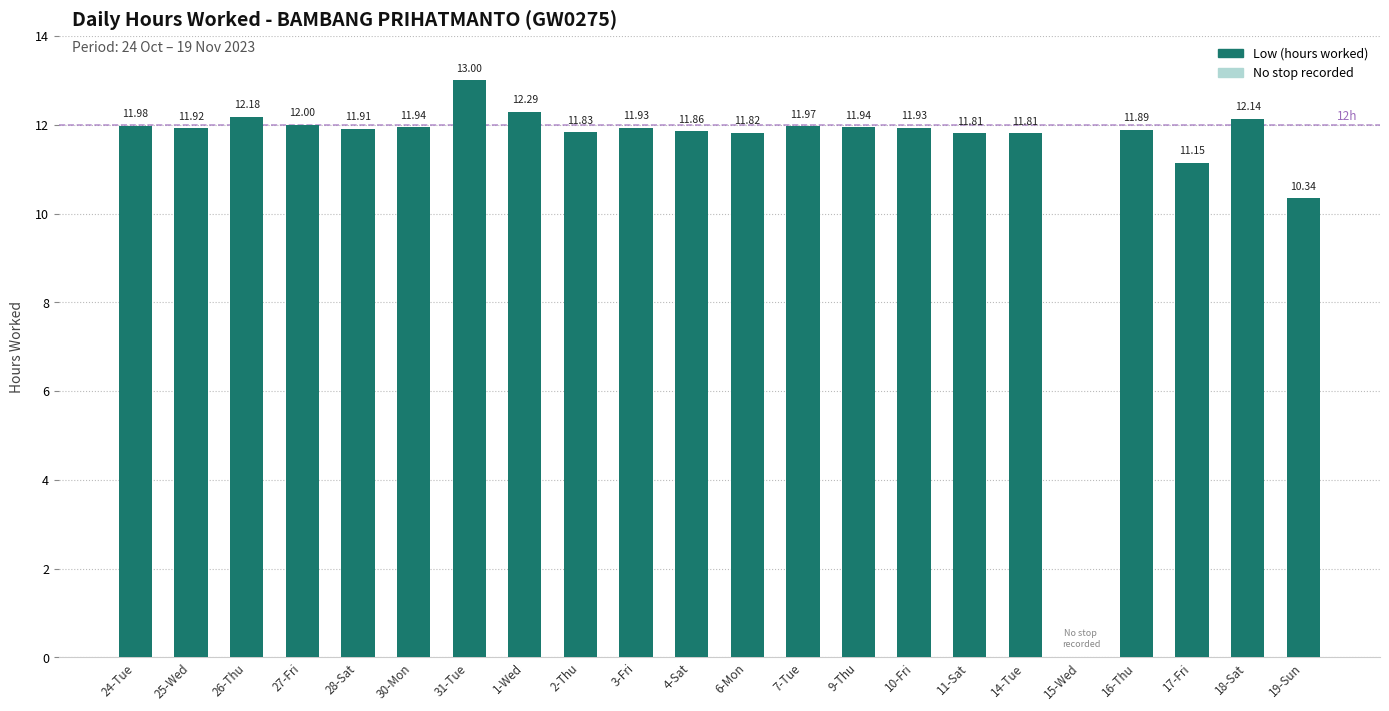

What is the sum of all values?

249.6